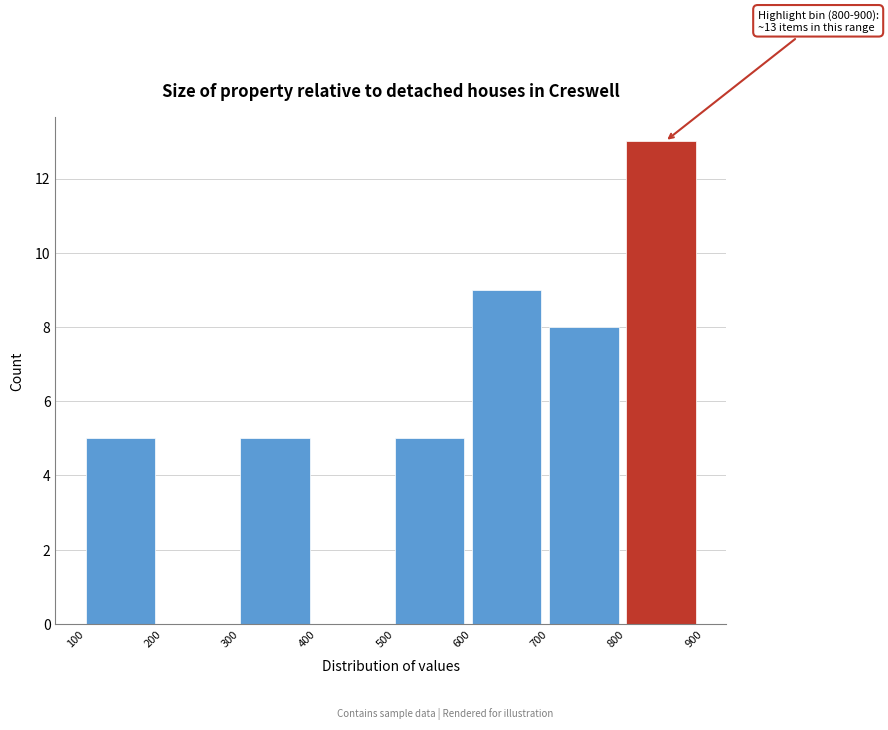

Over which range of the x-axis is the bar tallest?

800 to 900